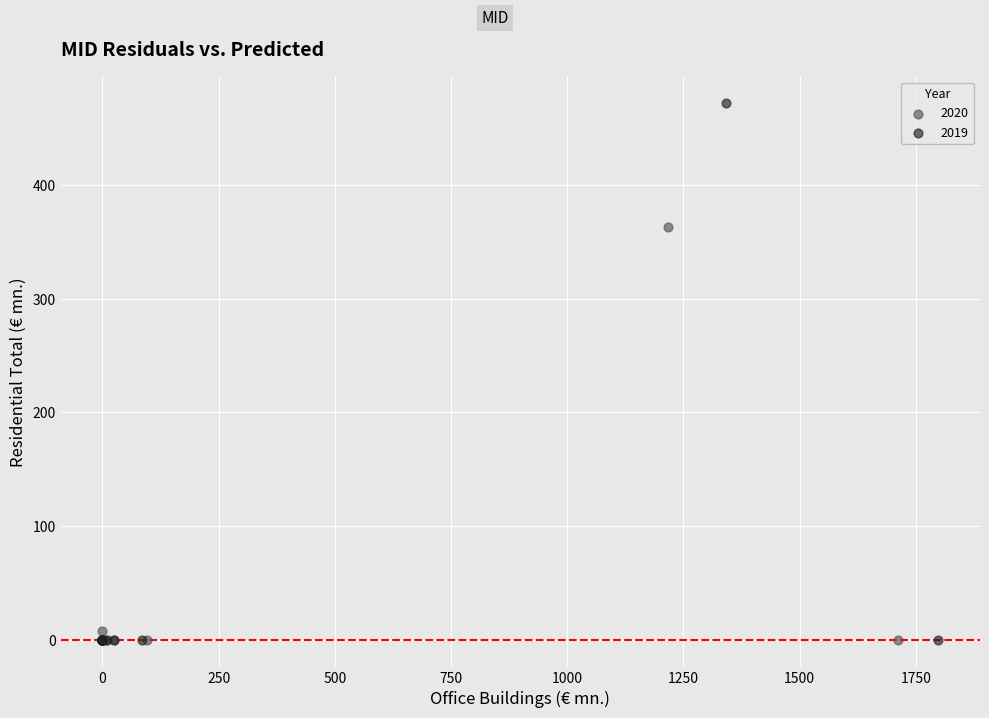

What are all the series names shown in the legend?

2020, 2019